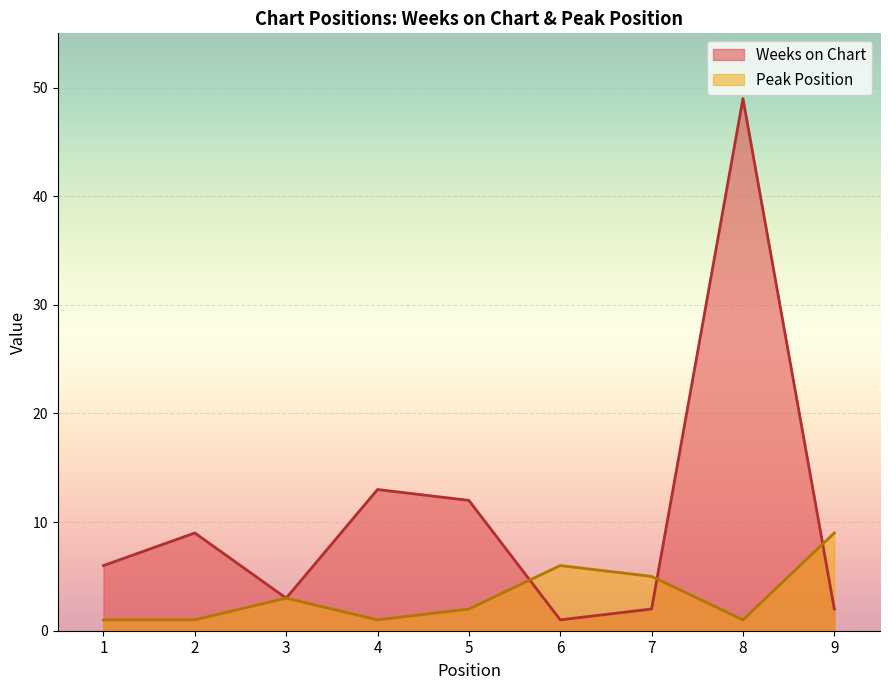

What is the spread (max minus min) of values at 7?

3